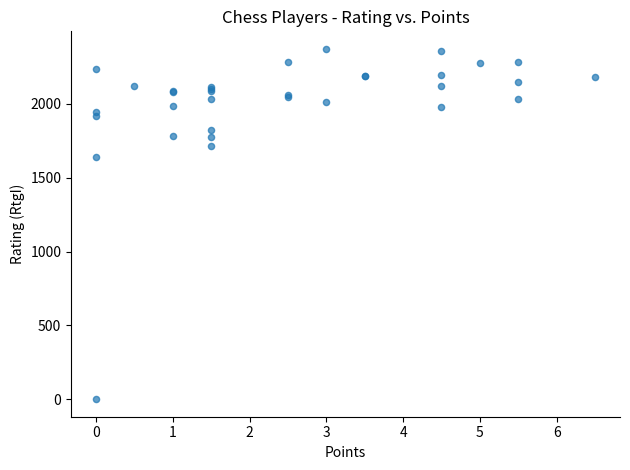

What Y value in the scatter plot is closest to 1186?

1638